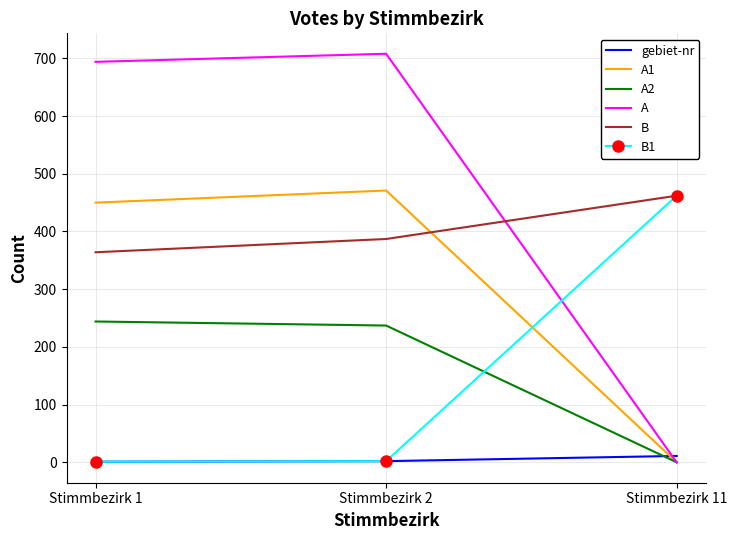

The value of B at Stimmbezirk 1 is 364. True or false?

True